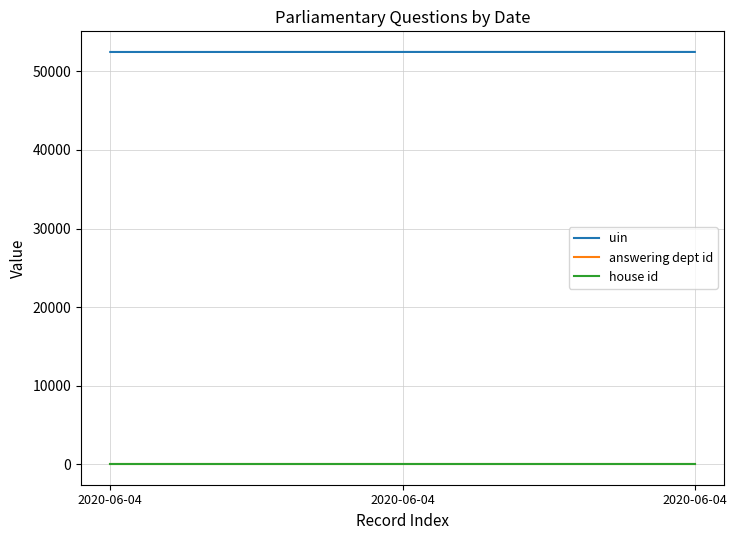

Is this an area chart (filled region under the line)?

No